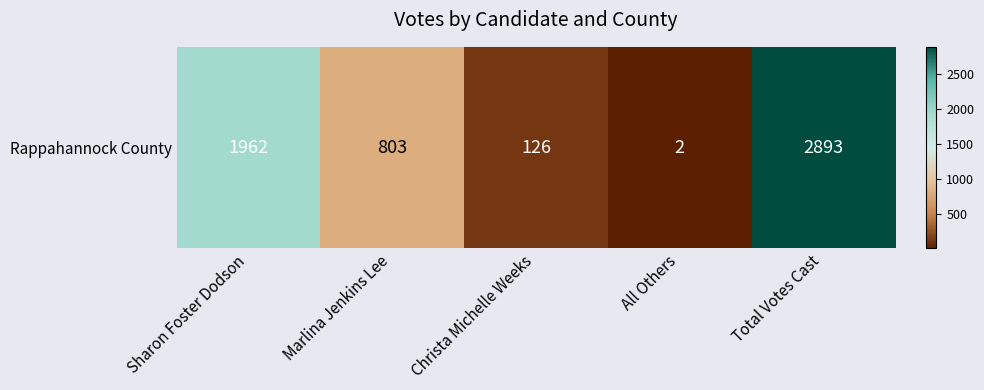

The value at All Others is 1. True or false?

False